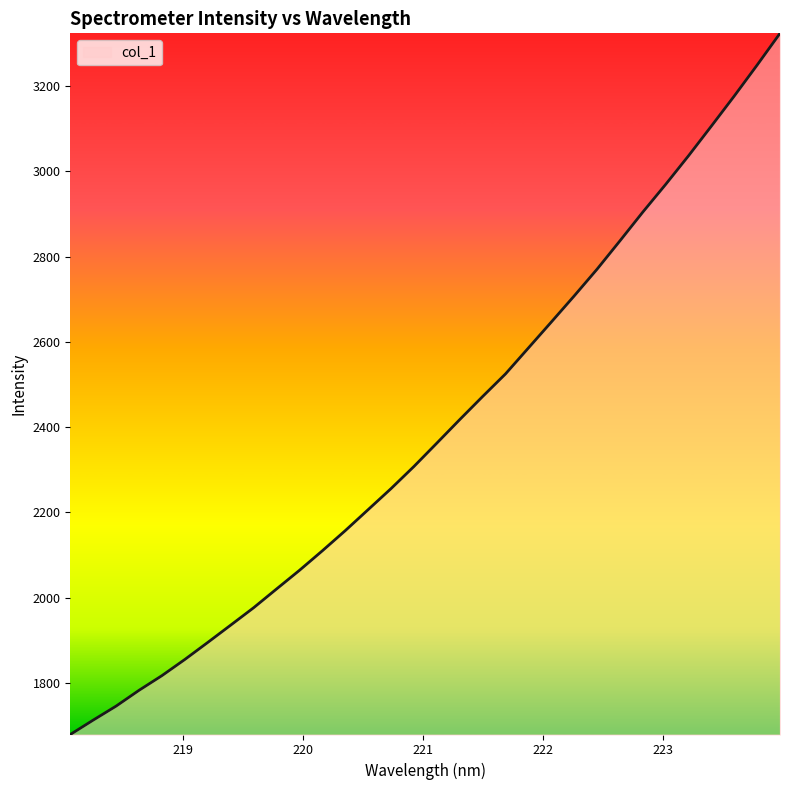

What is the minimum value shown in the chart?

1678.7